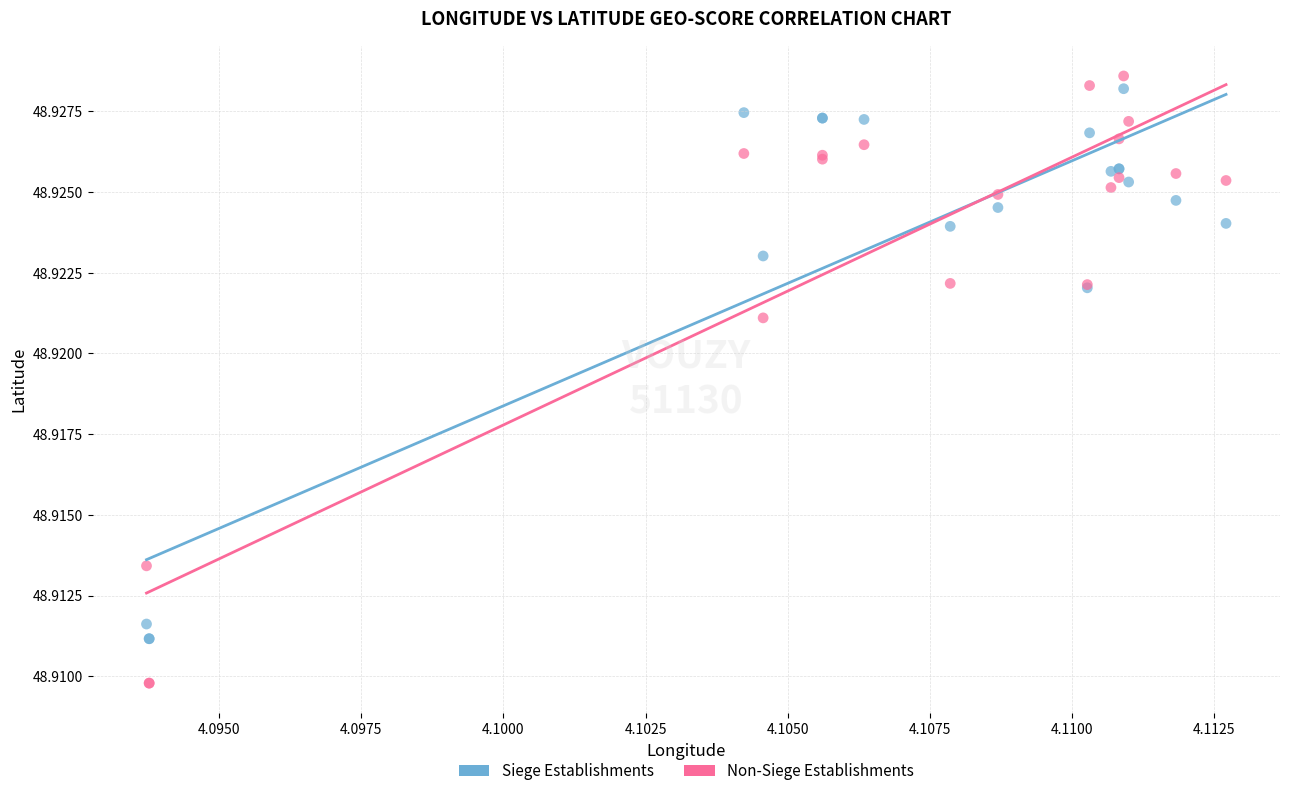

Which series reaches the minimum Y coordinate?

Non-Siege Establishments